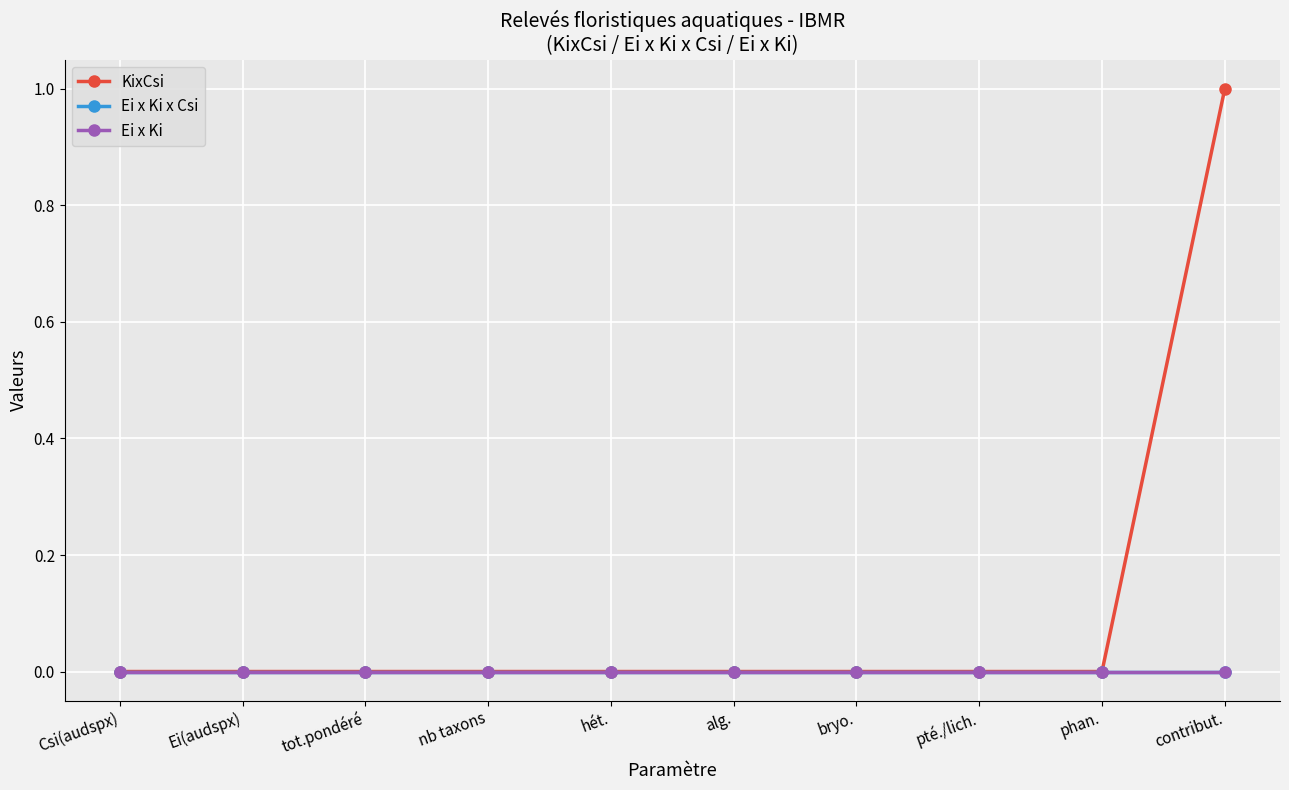

Is this an area chart (filled region under the line)?

No